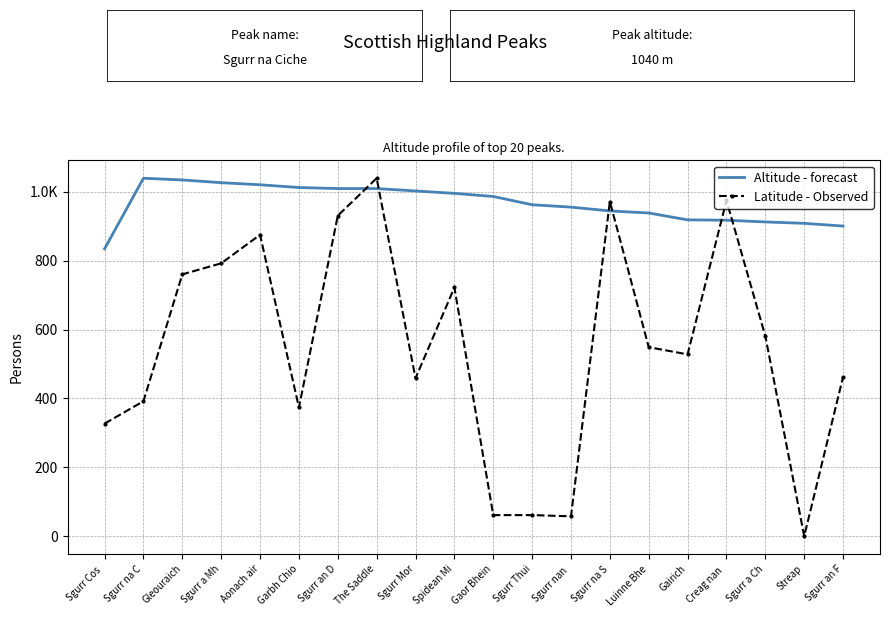

What are all the series names shown in the legend?

Altitude - forecast, Latitude - Observed